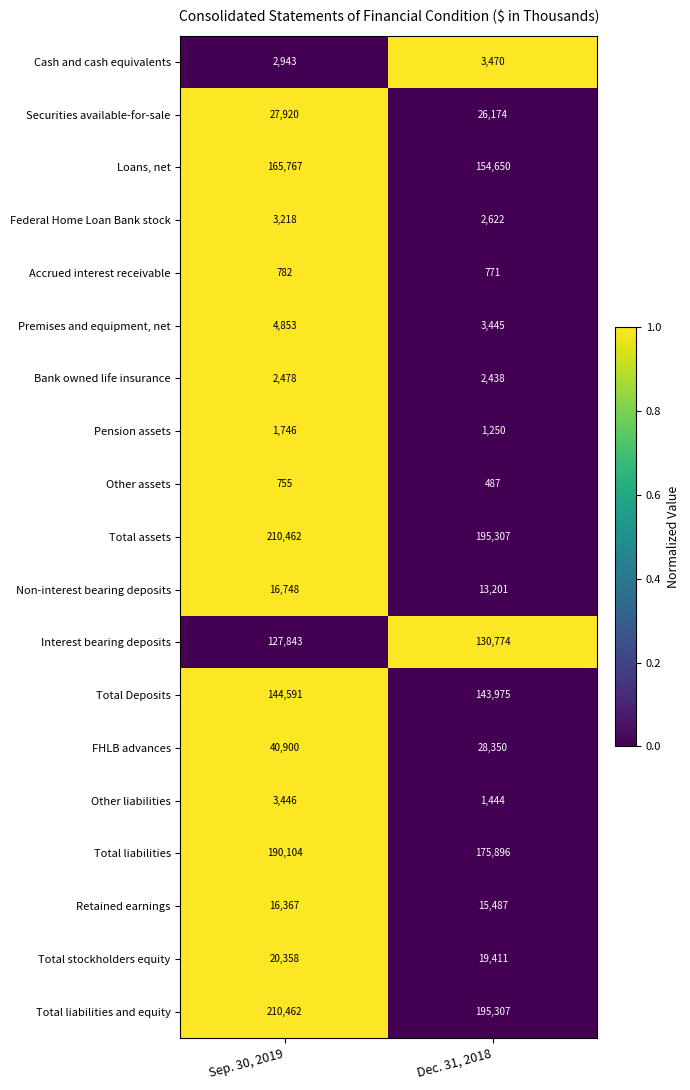

What is the spread (max minus min) of values at Dec. 31, 2018?

194820